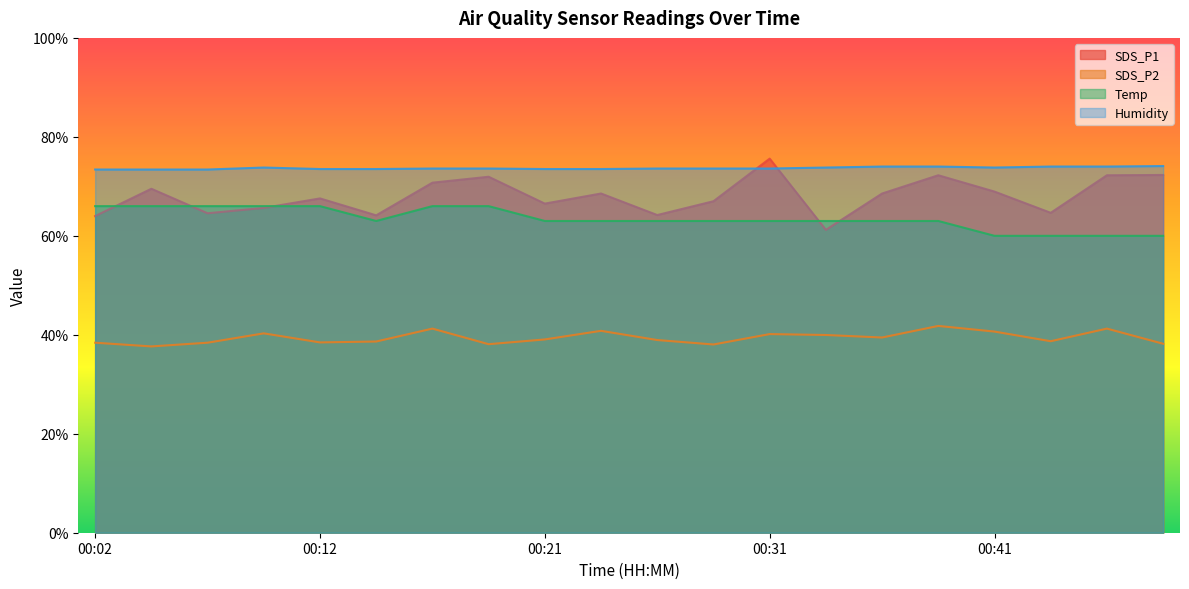

Does the chart display data point markers on the line(s)?

No